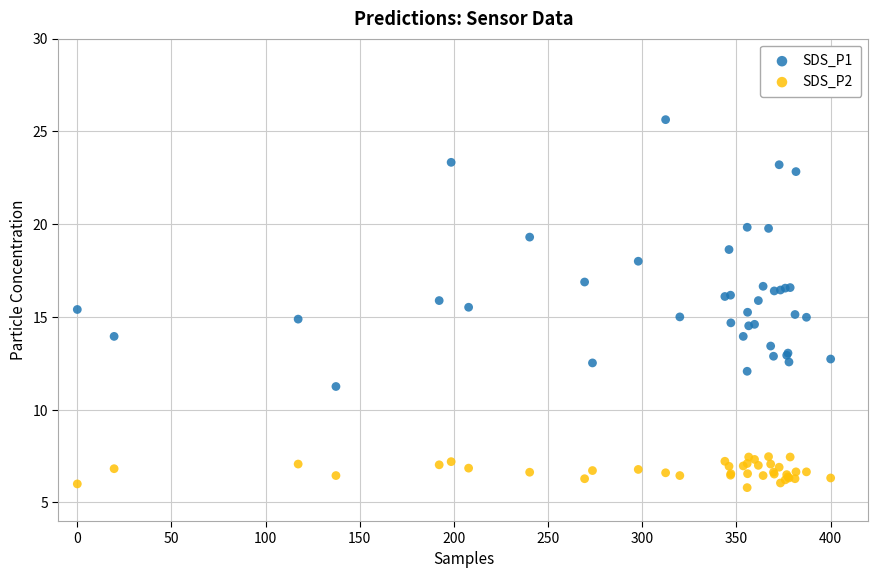

What is the X range (max minus min) for the scatter plot?

400.0